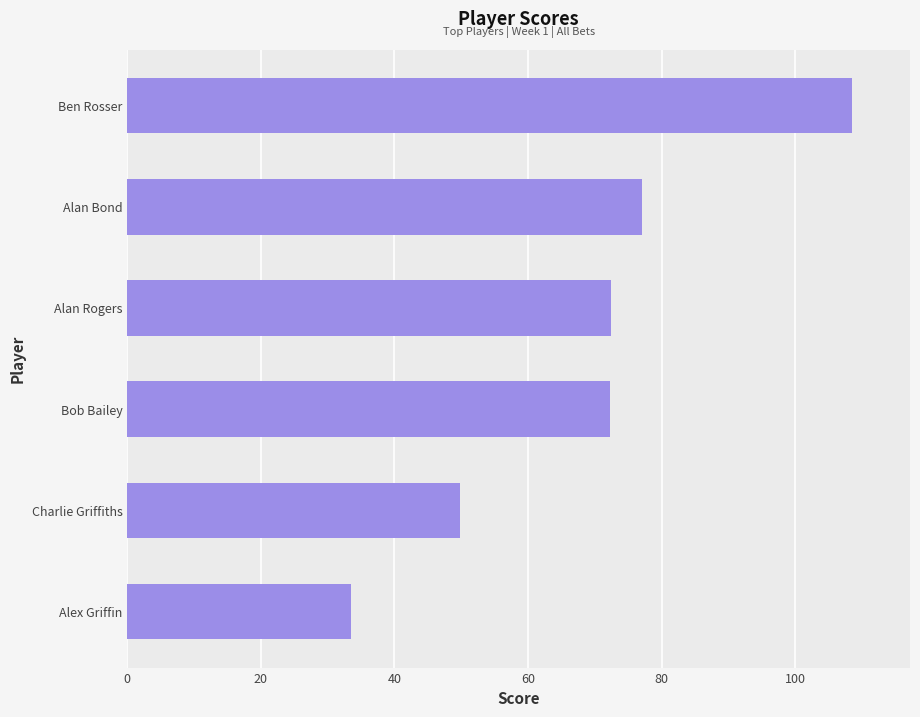

Is it true that the value at Bob Bailey is 72.3?

True